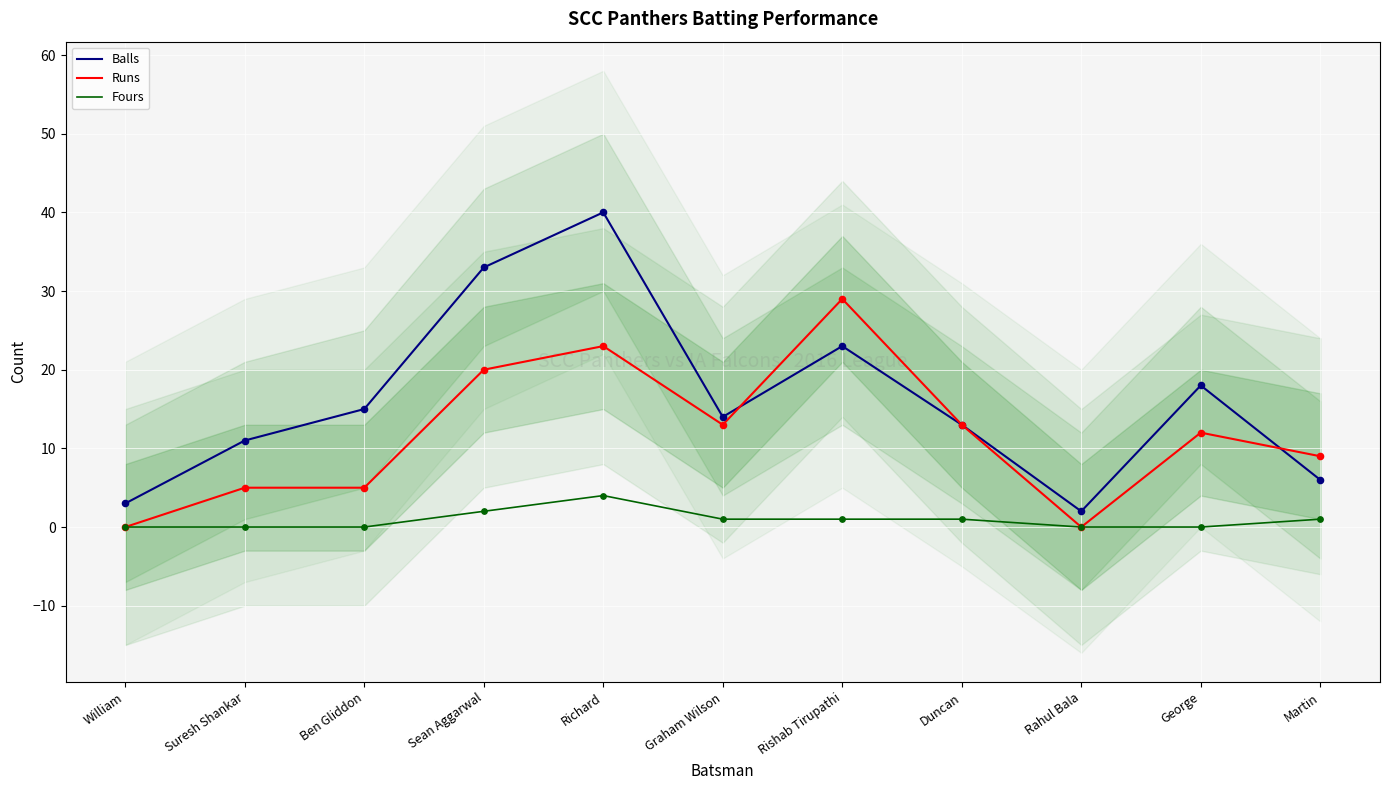

Which series reaches the maximum Y coordinate?

Balls